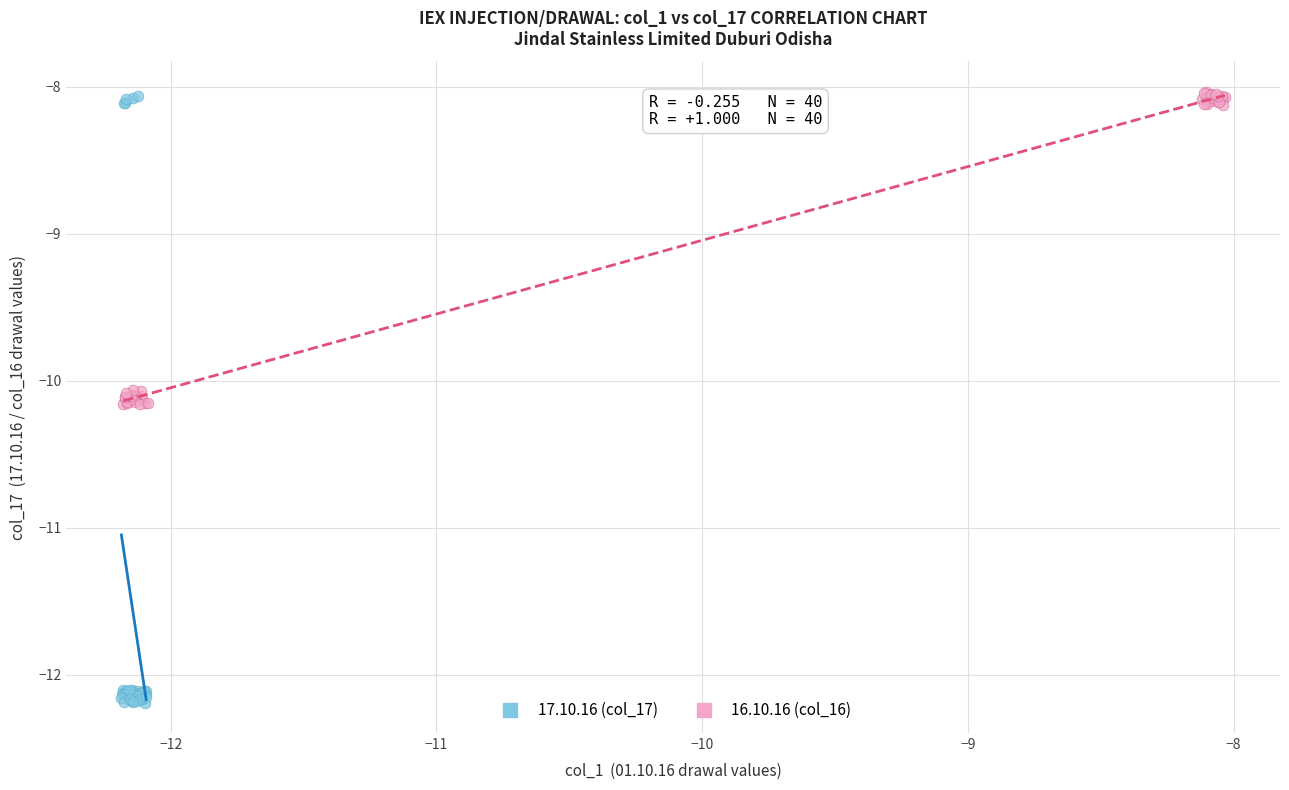

Which series contains the lowest Y value?

17.10.16 (col_17)